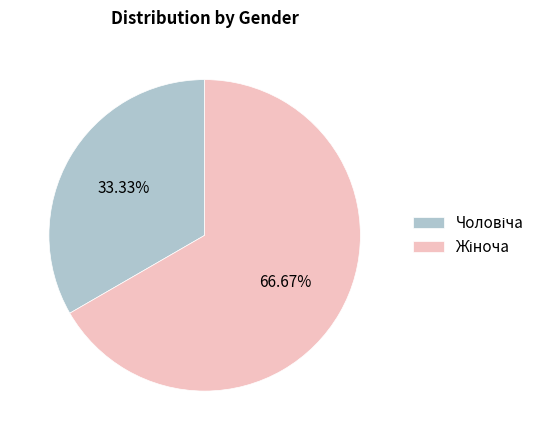

Does any single category account for the majority?

Yes